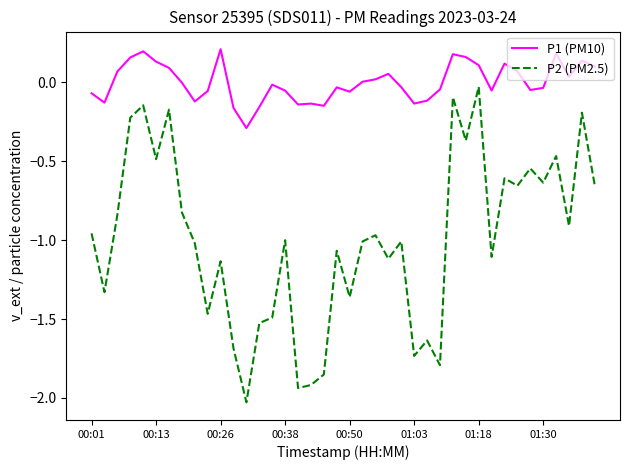

Does the chart display data point markers on the line(s)?

No